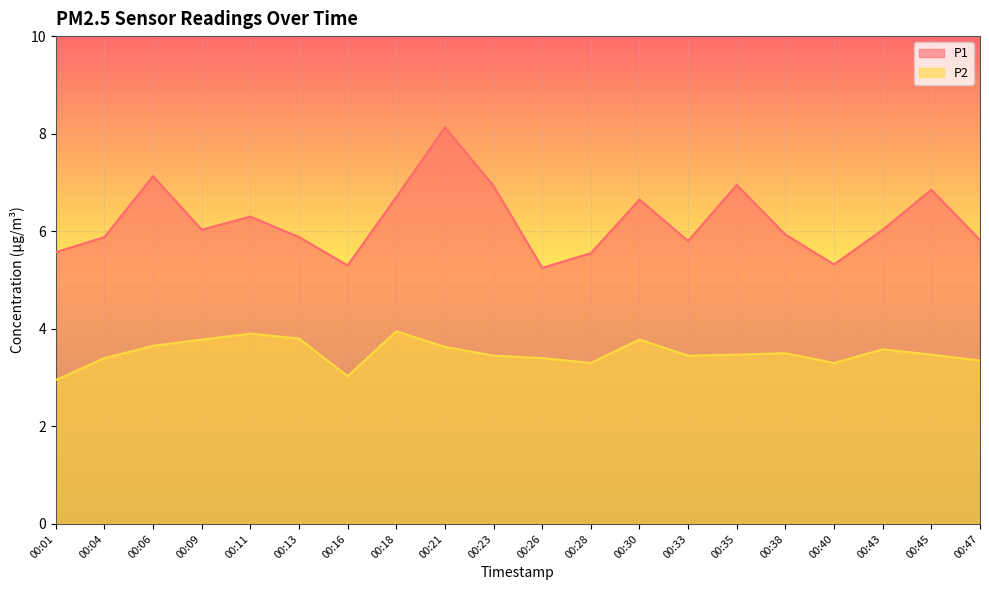

How many data points in P1 are above 6?

10